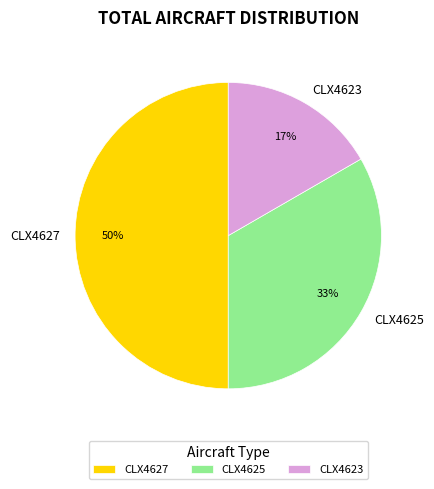

Does CLX4625 account for over 50% of the chart?

No